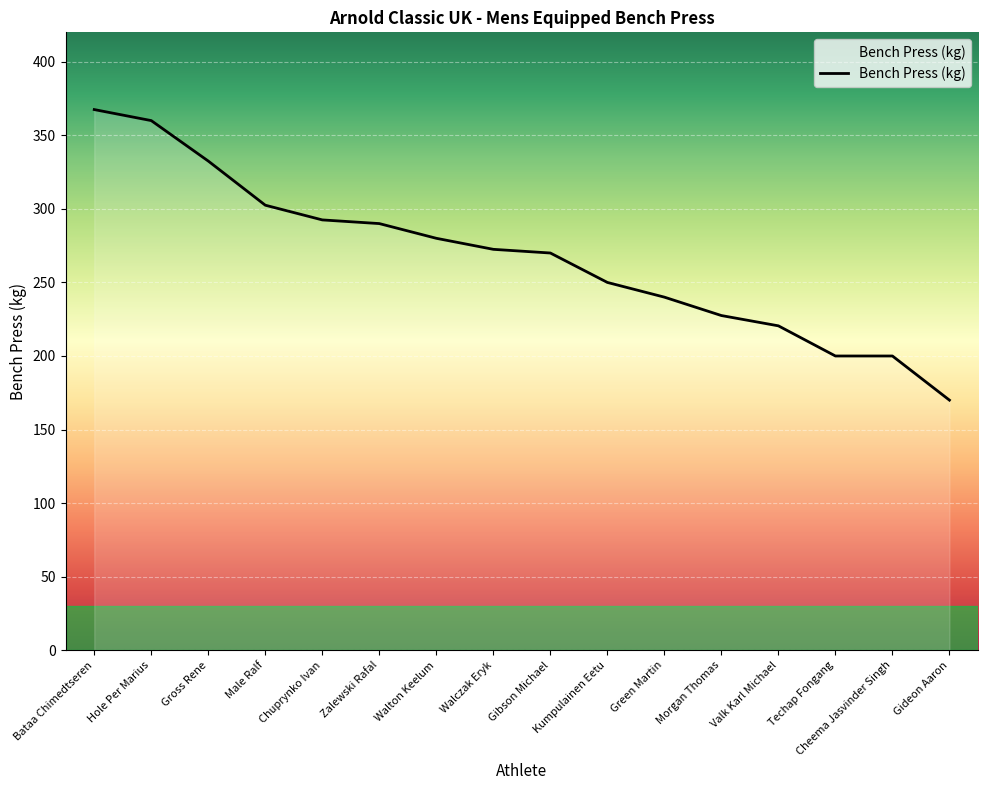

Which label corresponds to the smallest value in the chart?

Gideon Aaron